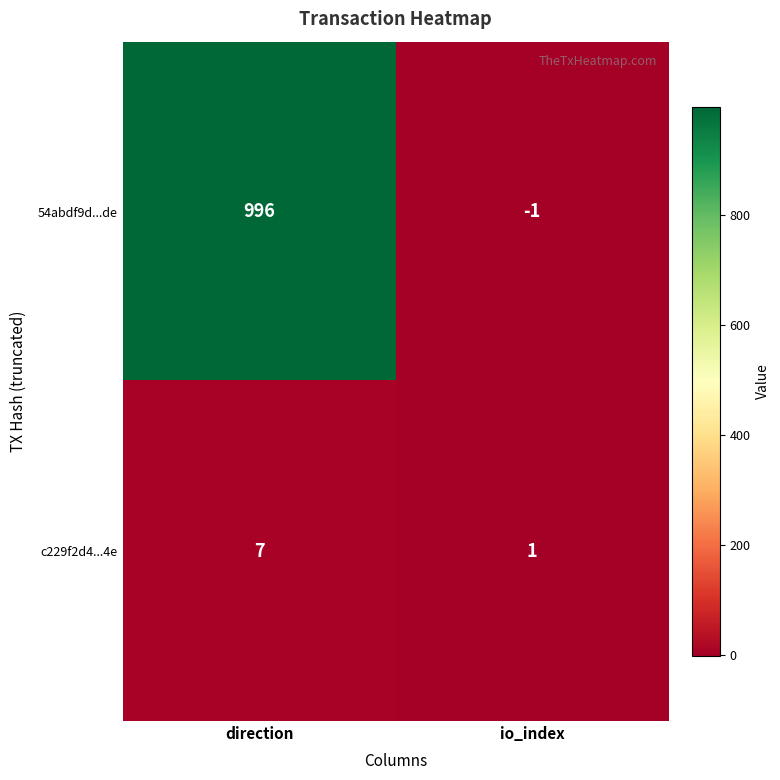

What is the average value of the c229f2d4...4e series?

4